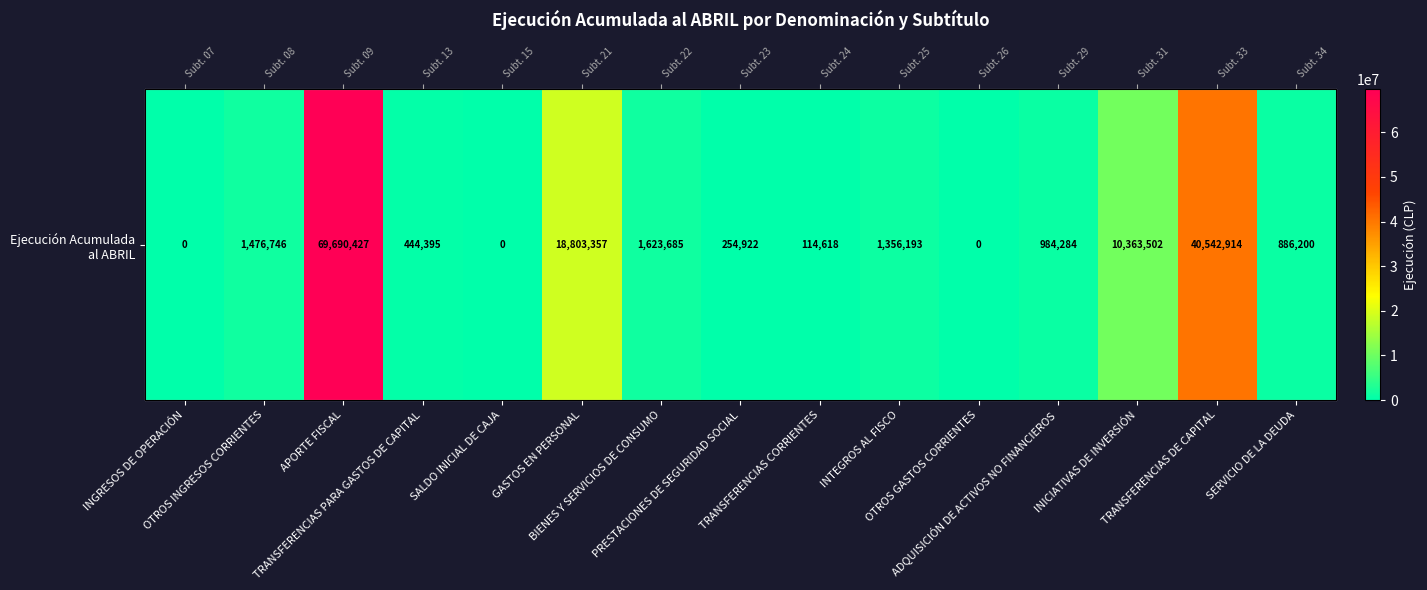

How many values are below 984284?

7